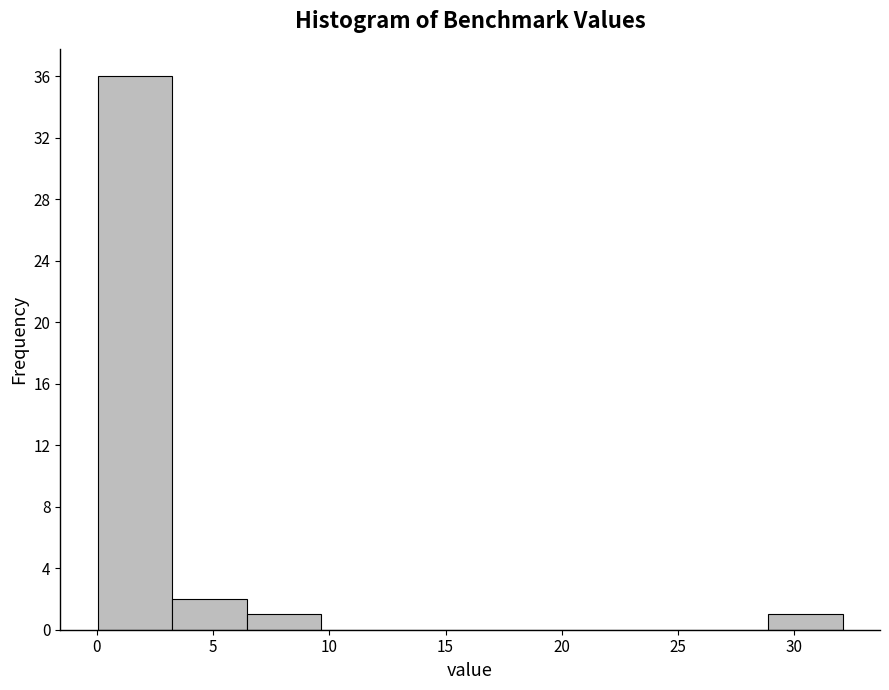

Reading left to right, transcribe this chart: for each bar, give the range it covers on the x-axis and its height. Neither the bar edges nor the heights are printed on the chart, so give them approximately, as read against the axes.

0.0 to 3.0: 36
3.0 to 6.5: 2
6.5 to 9.5: 1
9.5 to 13.0: 0
13.0 to 16.0: 0
16.0 to 19.5: 0
19.5 to 22.5: 0
22.5 to 25.5: 0
25.5 to 29.0: 0
29.0 to 32.0: 1